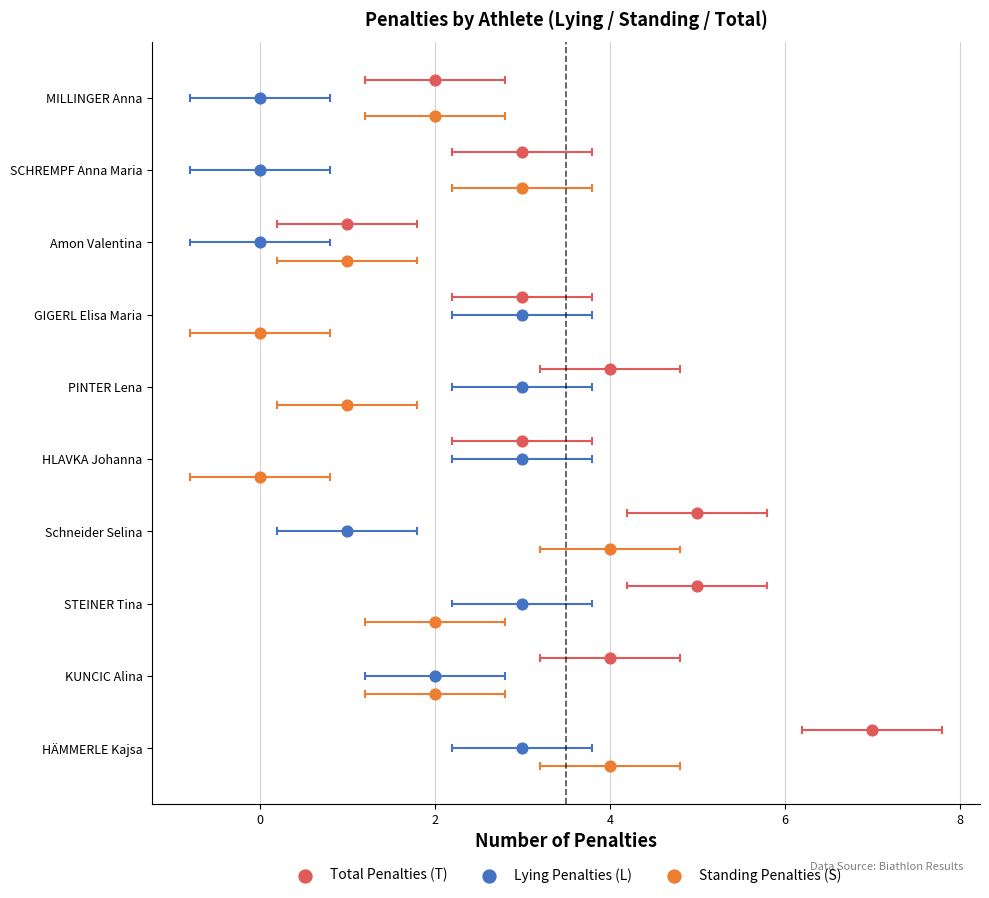

Which series has the largest Y range (max minus min)?

Total Penalties (T)